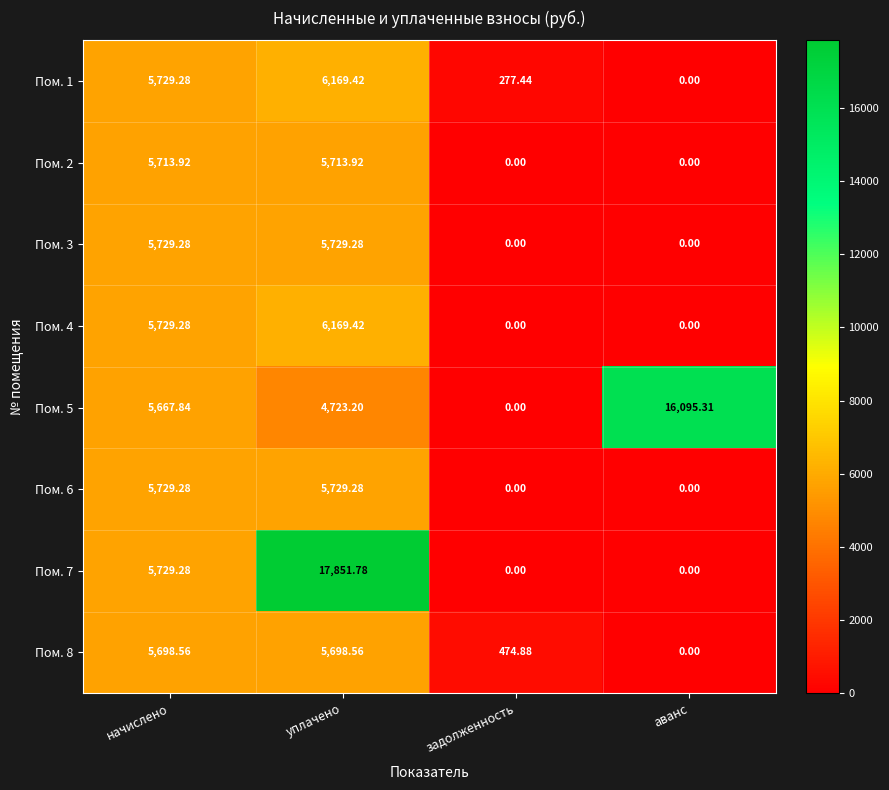

List the labels in order of Пом. 1 value, smallest first.

аванс, задолженность, начислено, уплачено